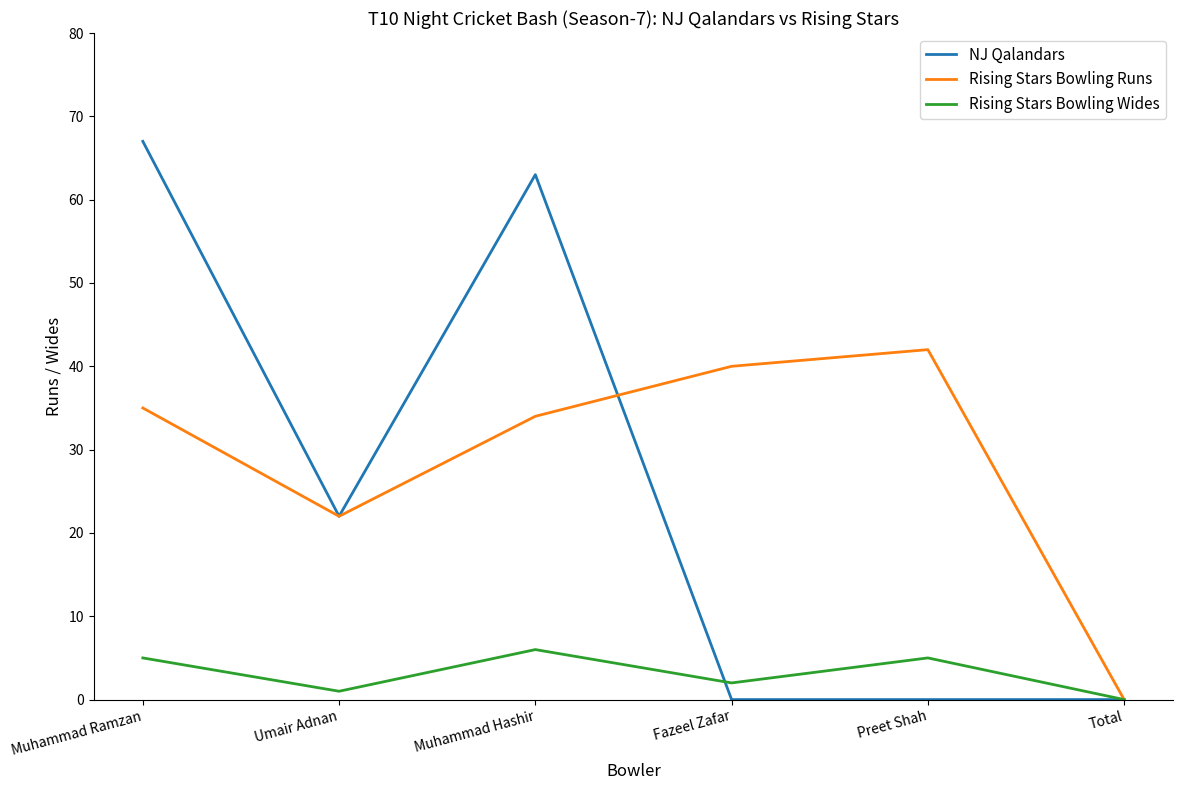

What is the difference between the highest and lowest values at Muhammad Ramzan?

62